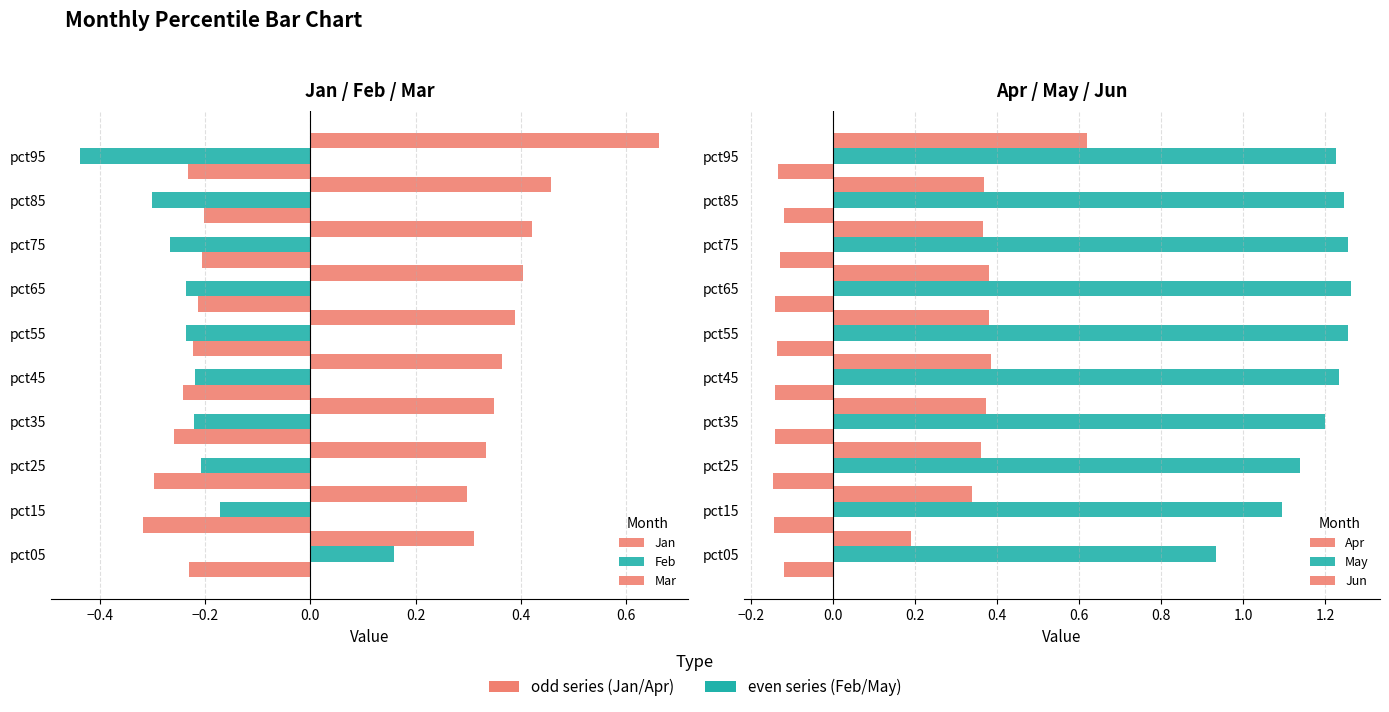

At how many categories does at least one series exceed 0?

10